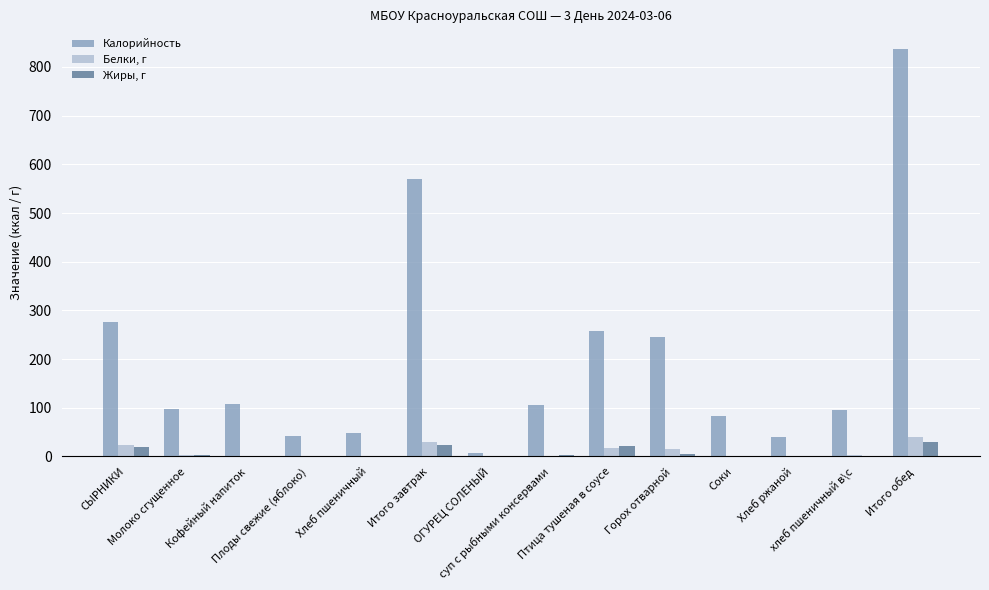

What is the maximum value shown in the chart?

837.5